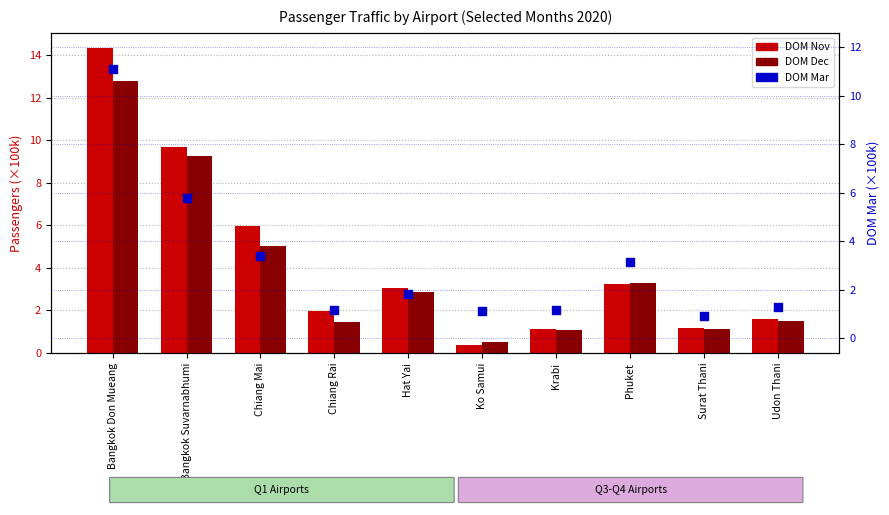

At how many categories does at least one series exceed 5?

3